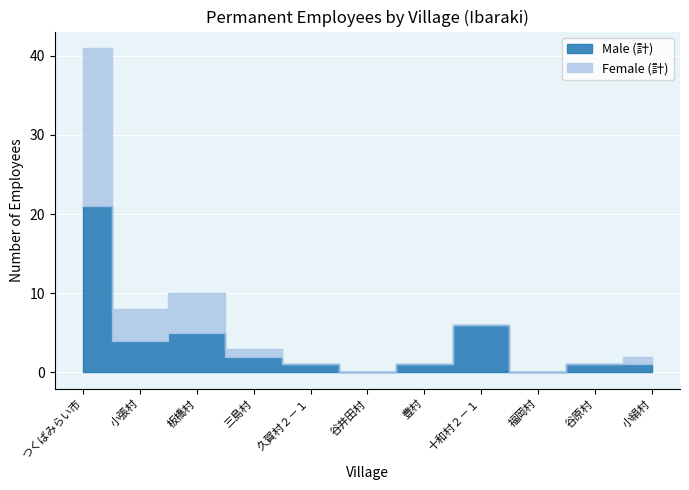

At which label is Male (計) closest to 10?

十和村２－１